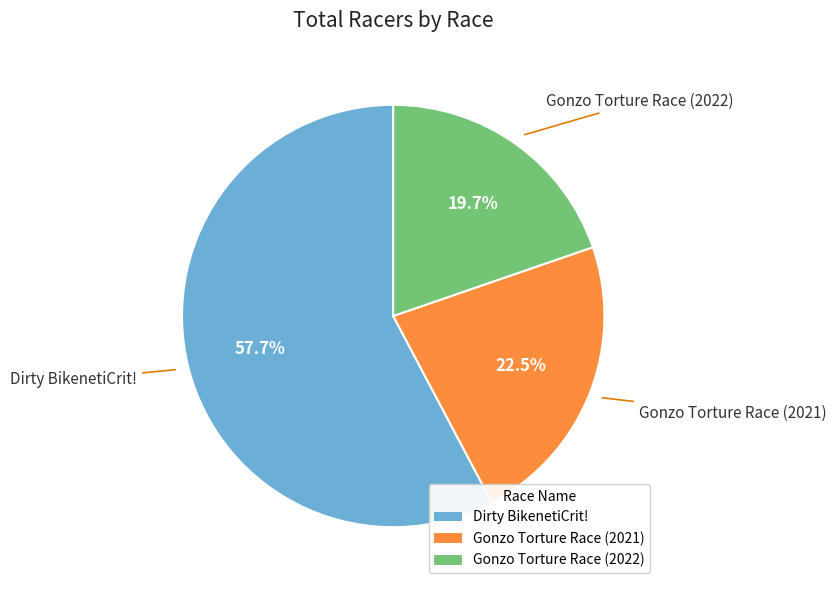

Count the number of slices in the pie.

3